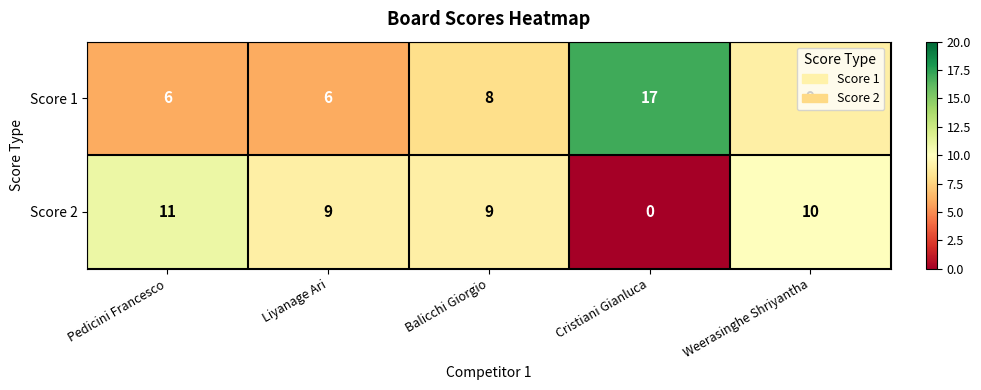

What is the greatest value displayed?

17